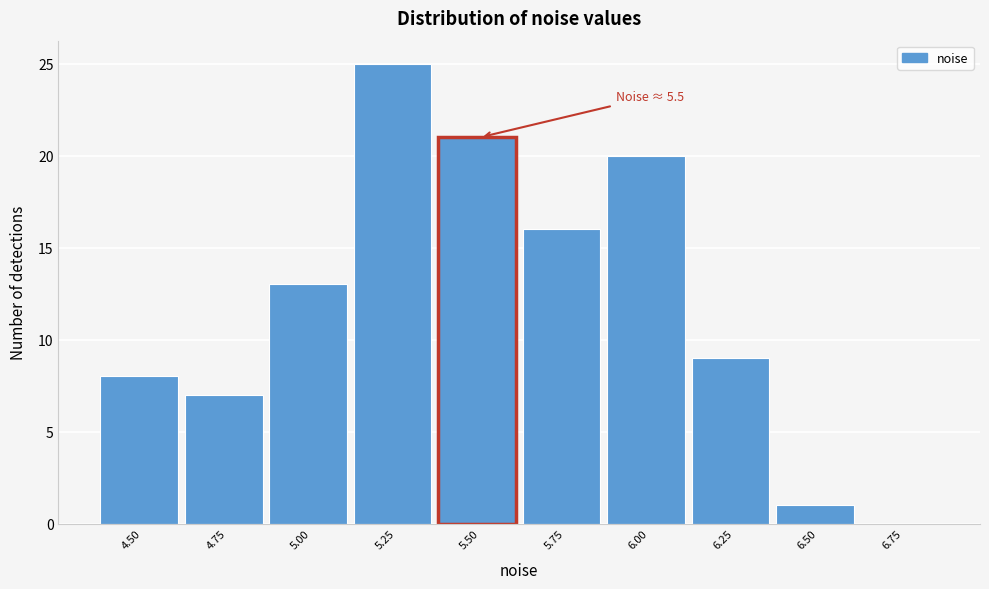

Reading right to left, list all the values displayed in this chart.

6.75=0	6.50=1	6.25=9	6.00=20	5.75=16	5.50=21	5.25=25	5.00=13	4.75=7	4.50=8